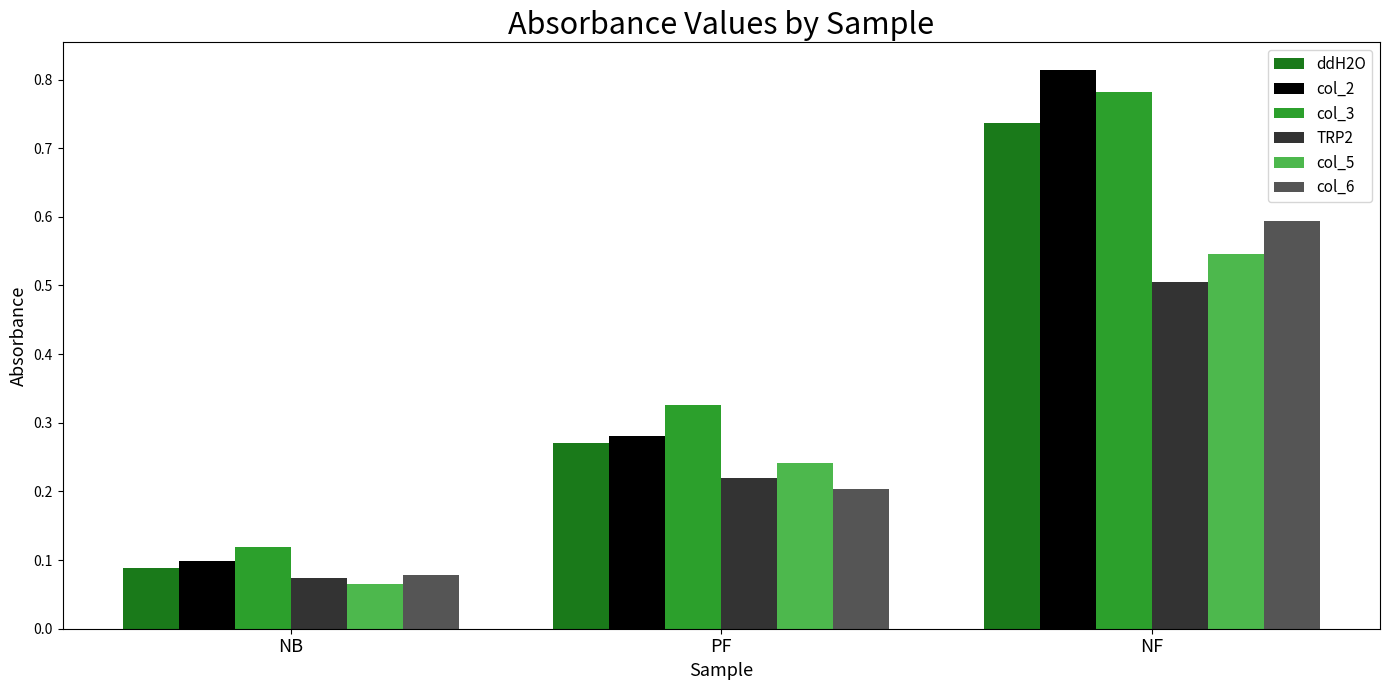

True or false: col_2 has a value of 0.1 at NB.

True